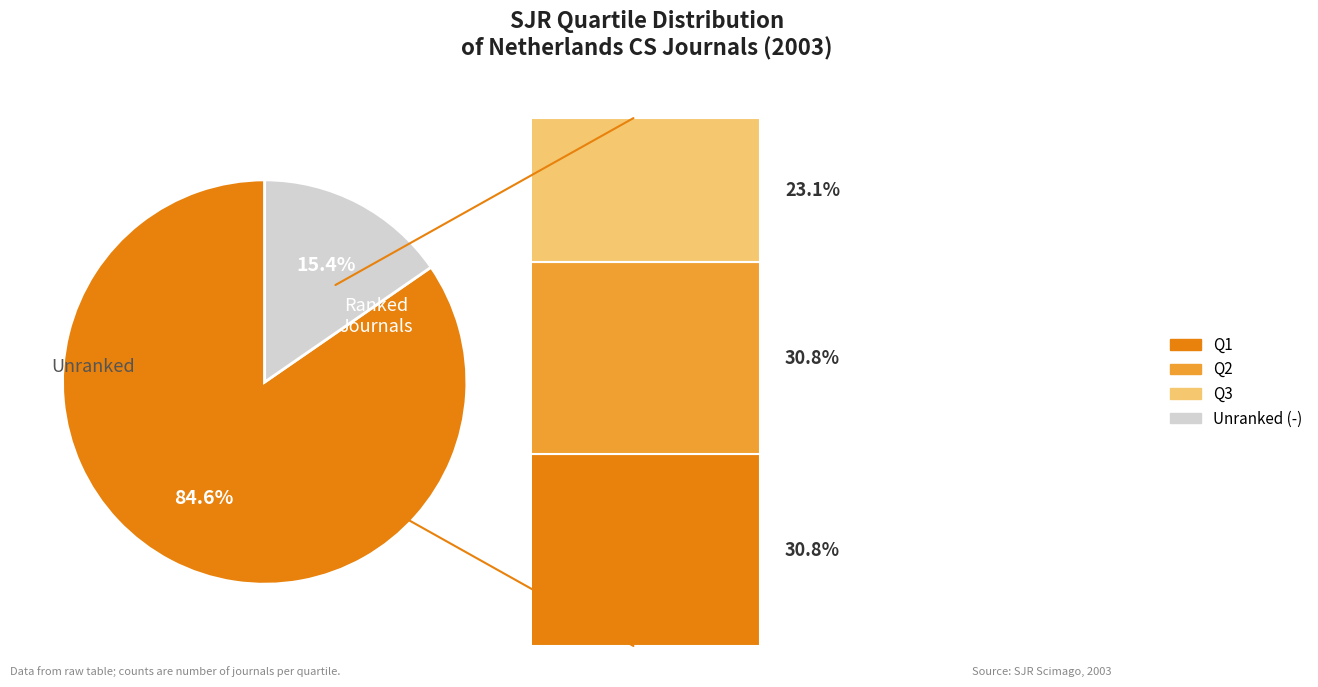

Is the sum of Q1 and Q2 greater than half?

Yes